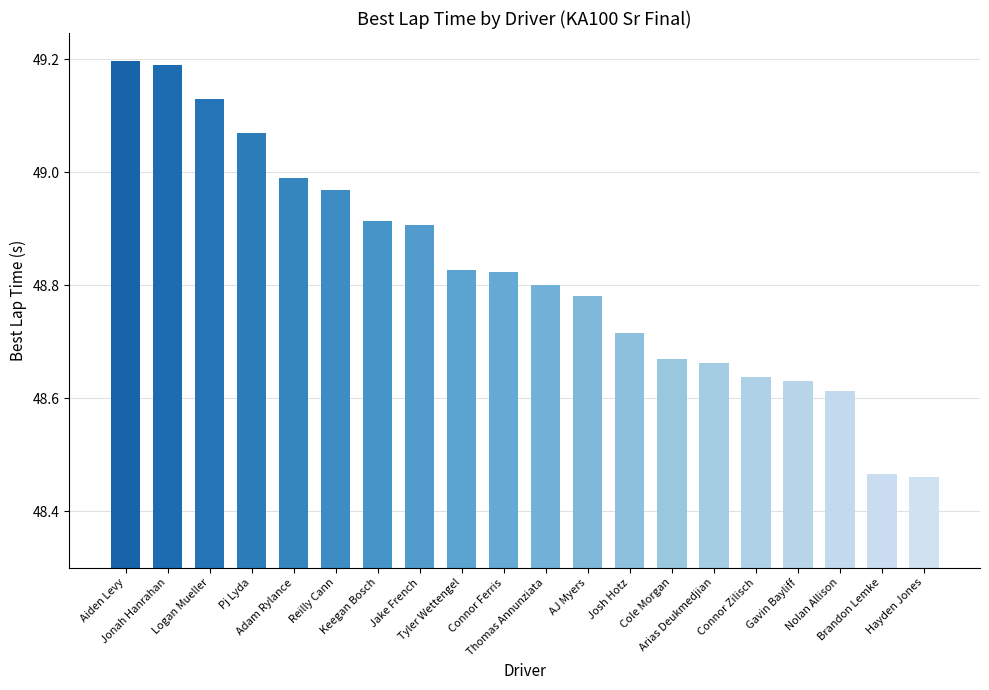

The value at Jonah Hanrahan is 29.9. True or false?

False